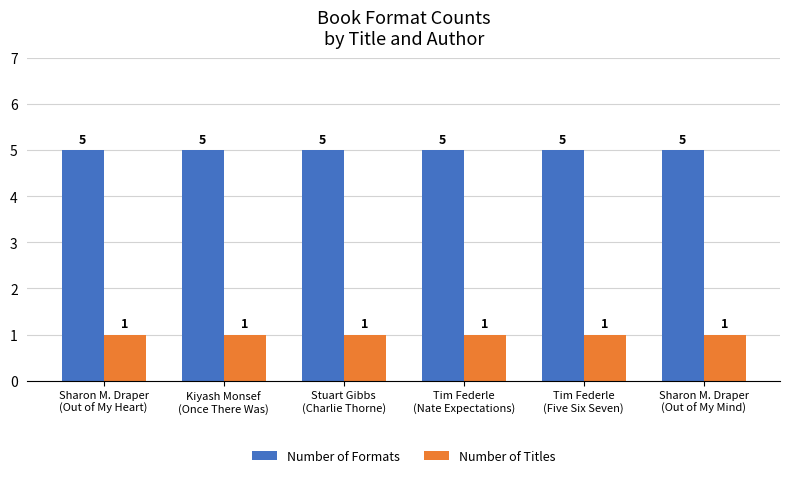

Which series has the largest total across all categories?

Number of Formats